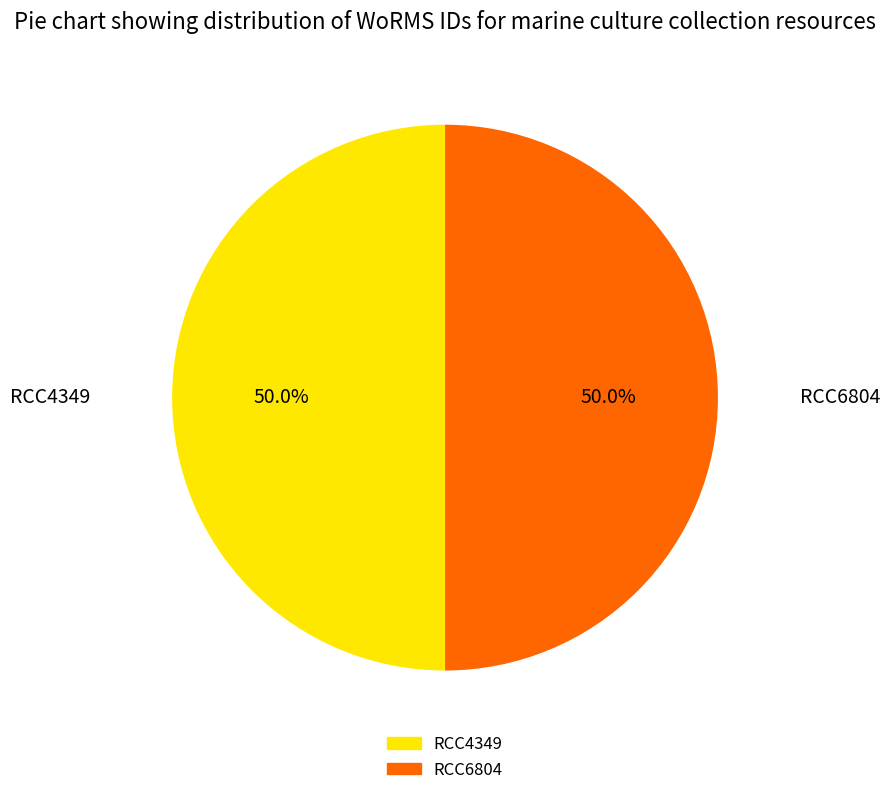

What is the ratio of the value at RCC4349 to the value at RCC6804?

1.0